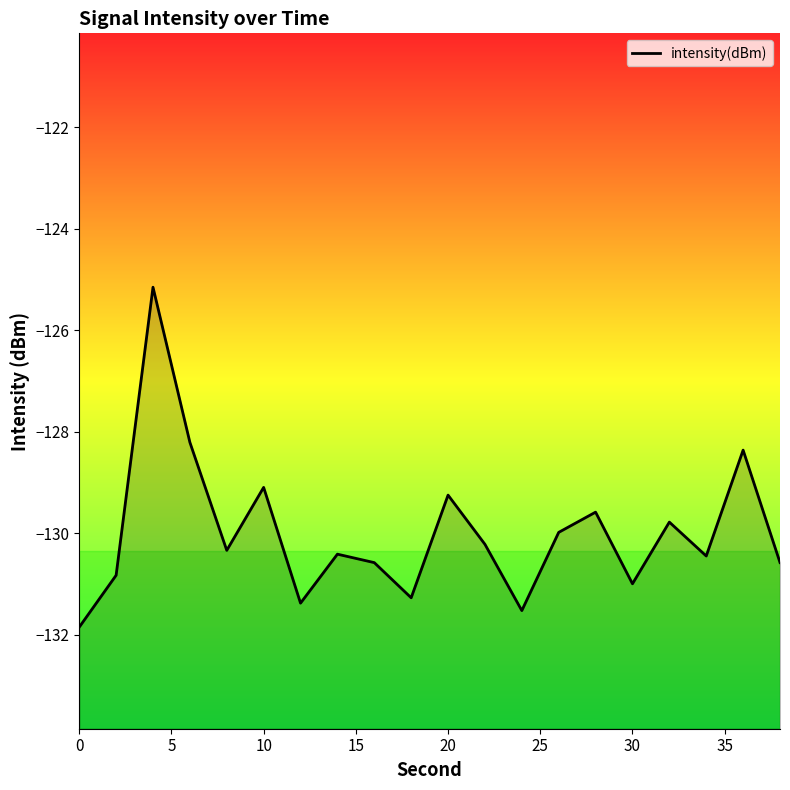

The value at 0 is -26.8. True or false?

False